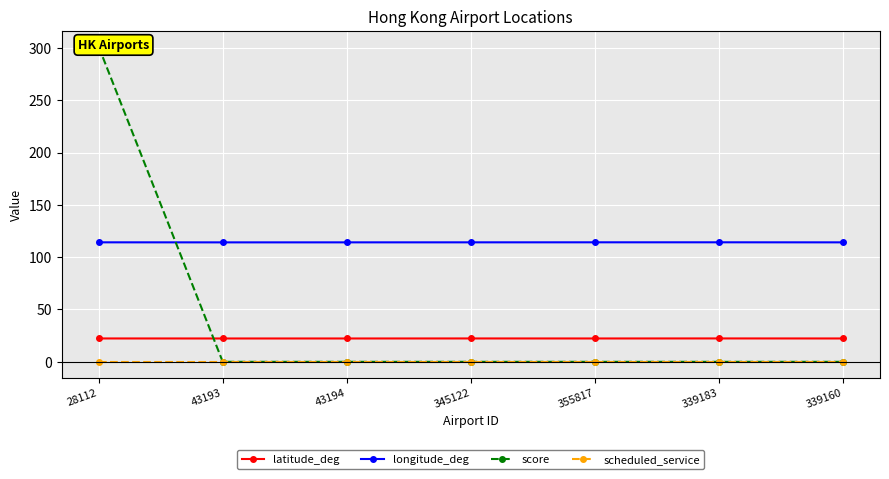

True or false: scheduled_service and score intersect in this chart.

False